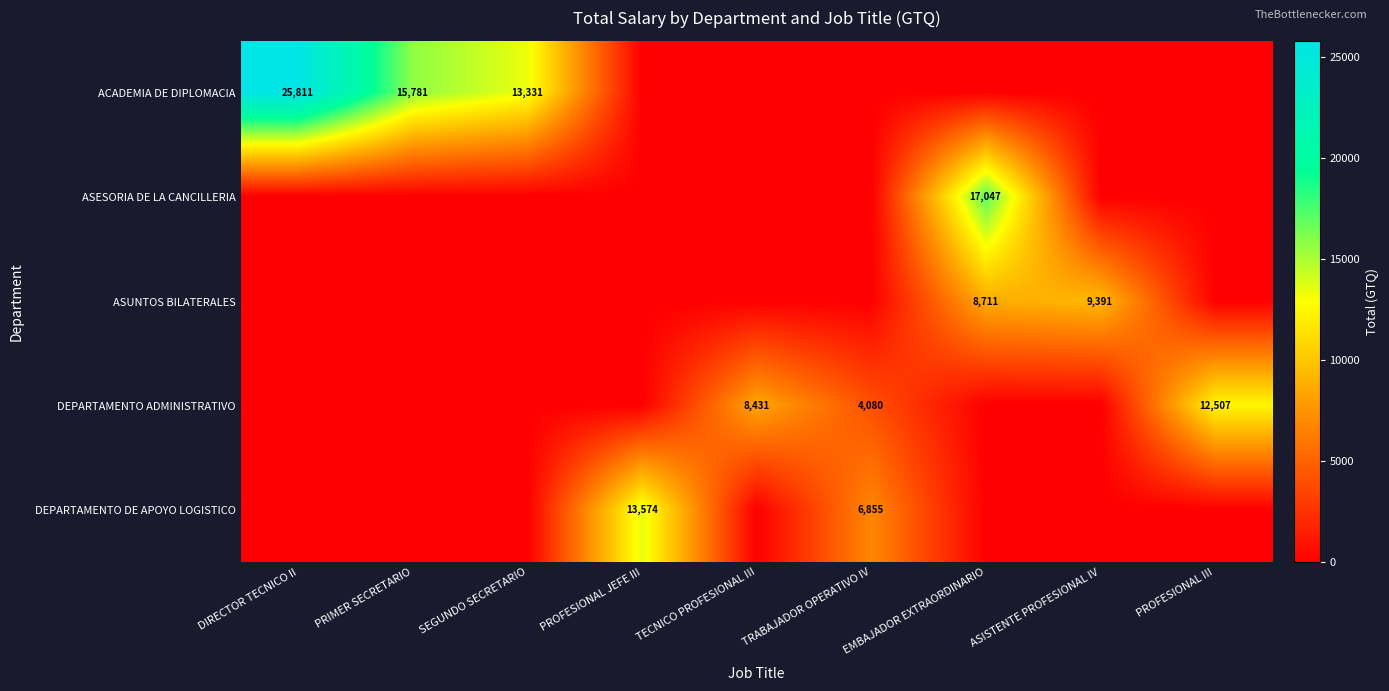

What is the difference between the DEPARTAMENTO DE APOYO LOGISTICO values at PROFESIONAL JEFE III and TRABAJADOR OPERATIVO IV?

6719